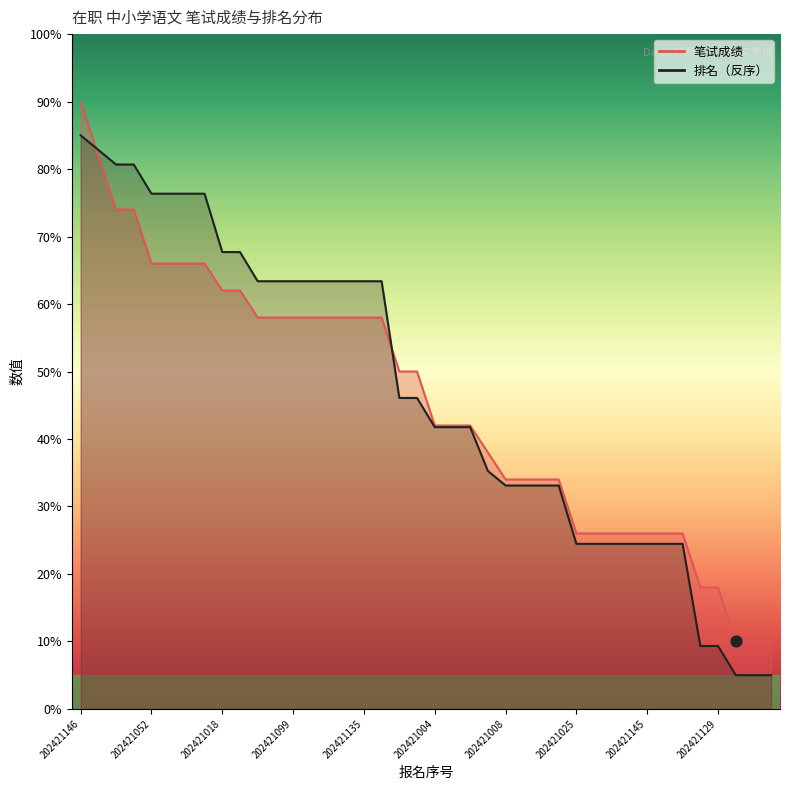

What are all the series names shown in the legend?

笔试成绩, 排名